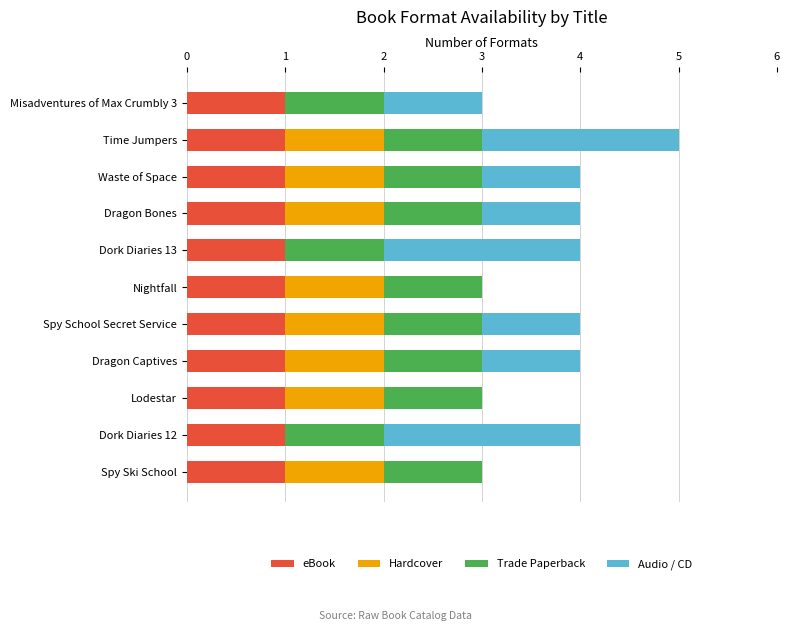

What is the total value across all series at Dragon Bones?

4